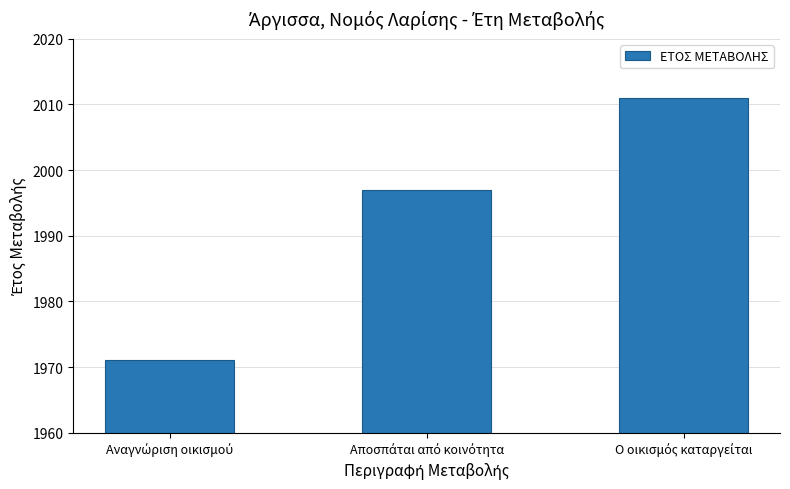

What is the greatest value displayed?

2011